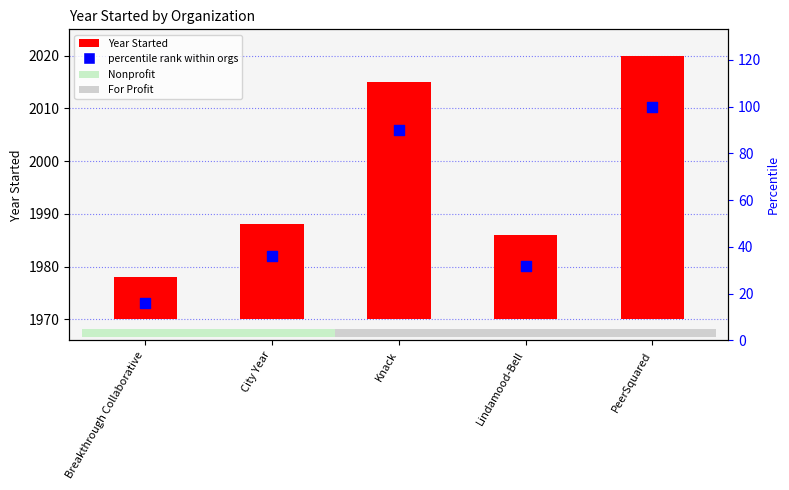

Which series reaches the minimum Y coordinate?

Year Started